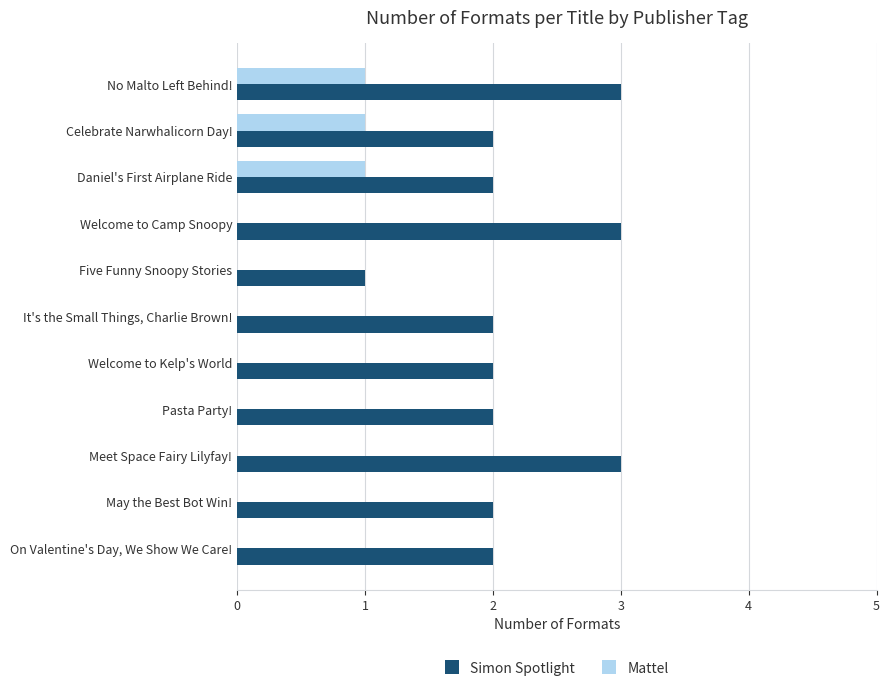

Which series changed the most between Welcome to Camp Snoopy and Five Funny Snoopy Stories?

Simon Spotlight